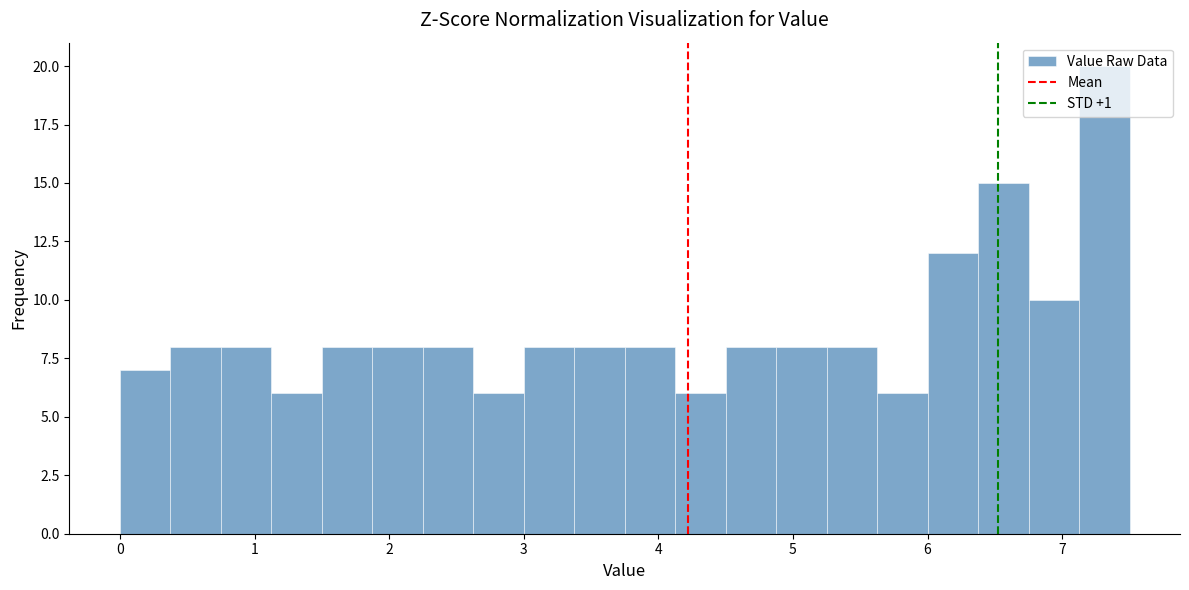

Read against the x-axis, roughly where is the centre of the tallest bar?

7.3